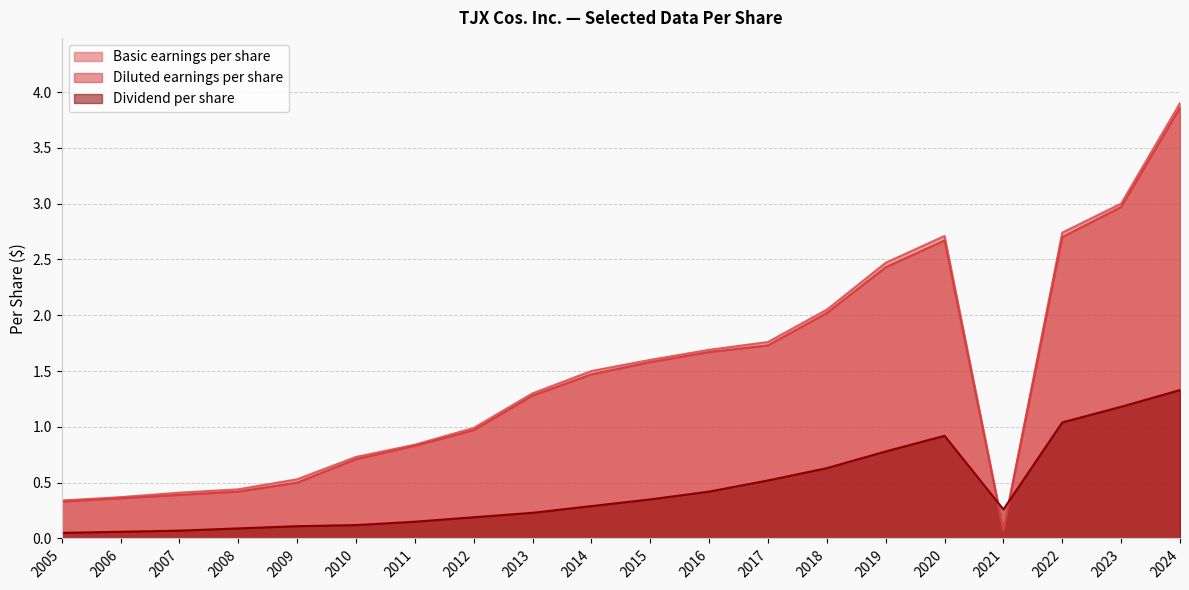

Reading left to right, transcribe all the data shown in this chart.

Basic earnings per share: 2005=0.3	2006=0.4	2007=0.4	2008=0.4	2009=0.5	2010=0.7	2011=0.8	2012=1.0	2013=1.3	2014=1.5	2015=1.6	2016=1.7	2017=1.8	2018=2.0	2019=2.5	2020=2.7	2021=0.1	2022=2.7	2023=3.0	2024=3.9
Diluted earnings per share: 2005=0.3	2006=0.4	2007=0.4	2008=0.4	2009=0.5	2010=0.7	2011=0.8	2012=1.0	2013=1.3	2014=1.5	2015=1.6	2016=1.7	2017=1.7	2018=2.0	2019=2.4	2020=2.7	2021=0.1	2022=2.7	2023=3.0	2024=3.9
Dividend per share: 2005=0.1	2006=0.1	2007=0.1	2008=0.1	2009=0.1	2010=0.1	2011=0.1	2012=0.2	2013=0.2	2014=0.3	2015=0.3	2016=0.4	2017=0.5	2018=0.6	2019=0.8	2020=0.9	2021=0.3	2022=1.0	2023=1.2	2024=1.3